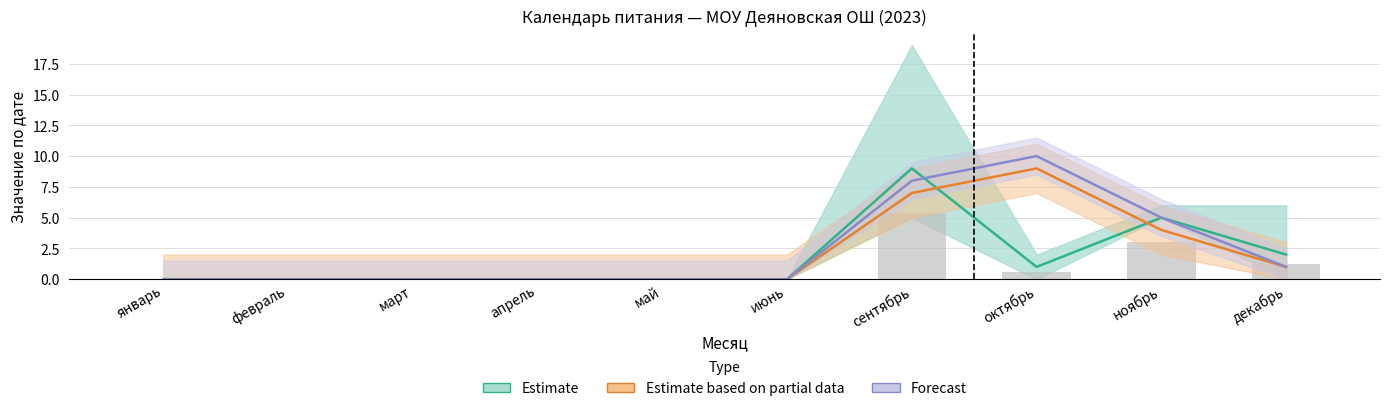

At which category is the sum across all series the highest?

сентябрь